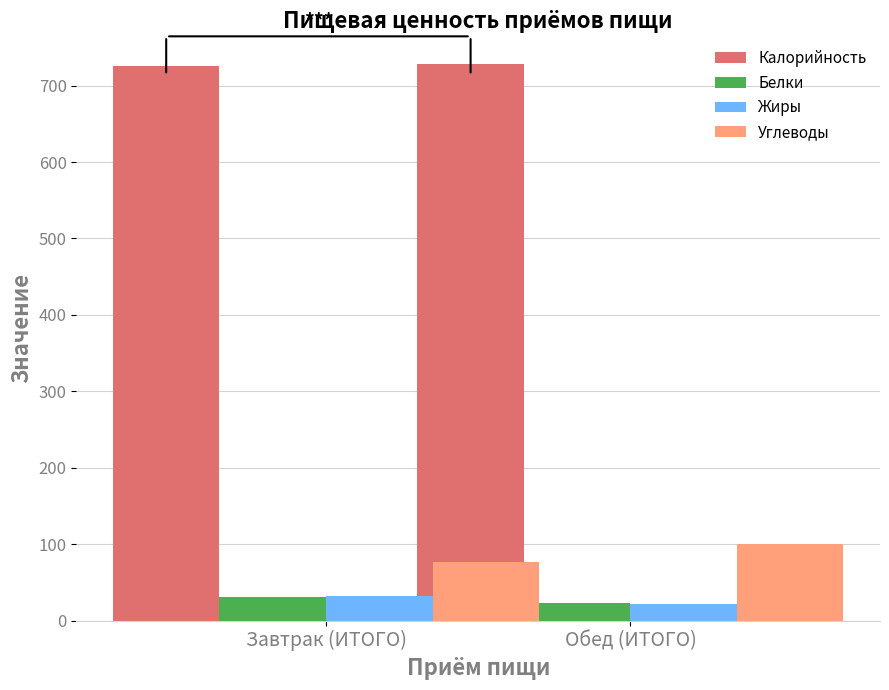

Where does the Углеводы series first go above 100?

Обед (ИТОГО)